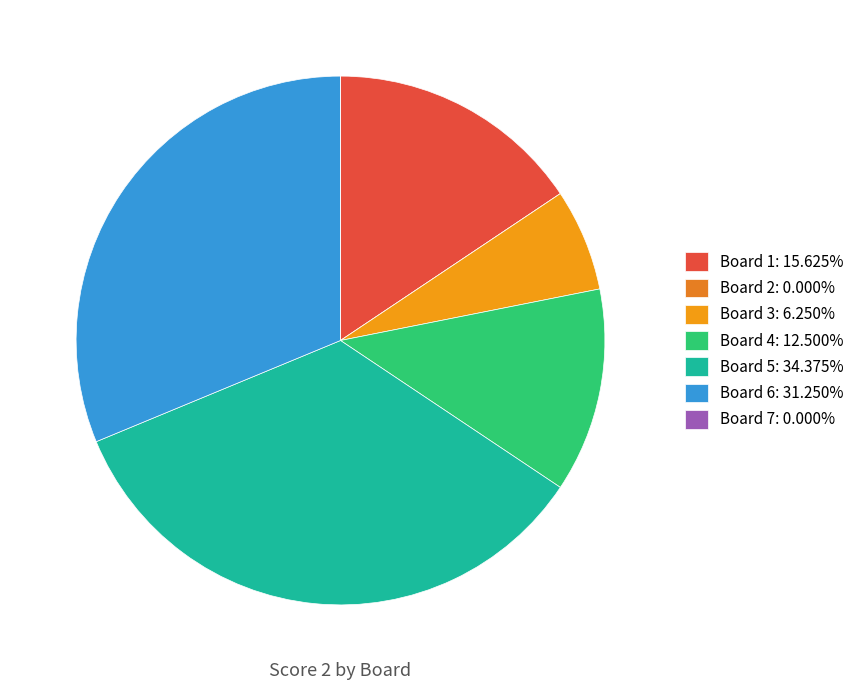

To the nearest percent, what percentage of the pie is Board 4?

12%